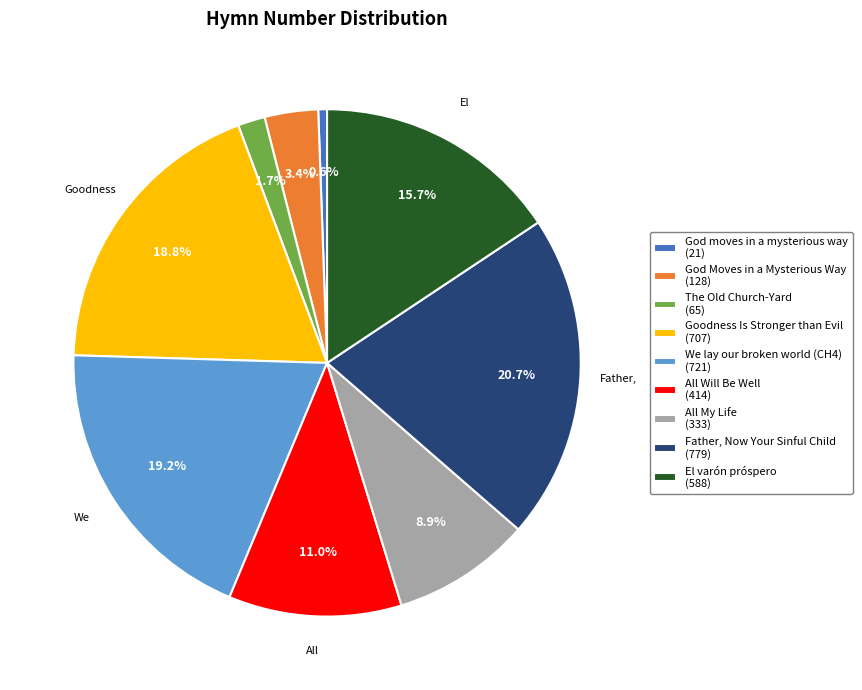

To the nearest percent, what is the average slice percentage?

11%